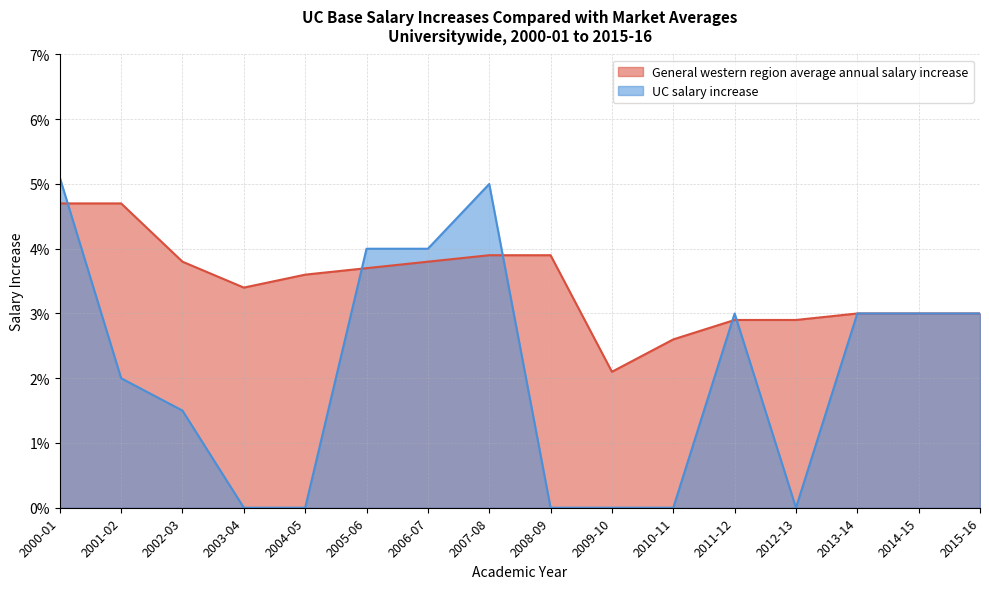

List the series in order of their overall mean, highest first.

General western region average annual salary increase, UC salary increase